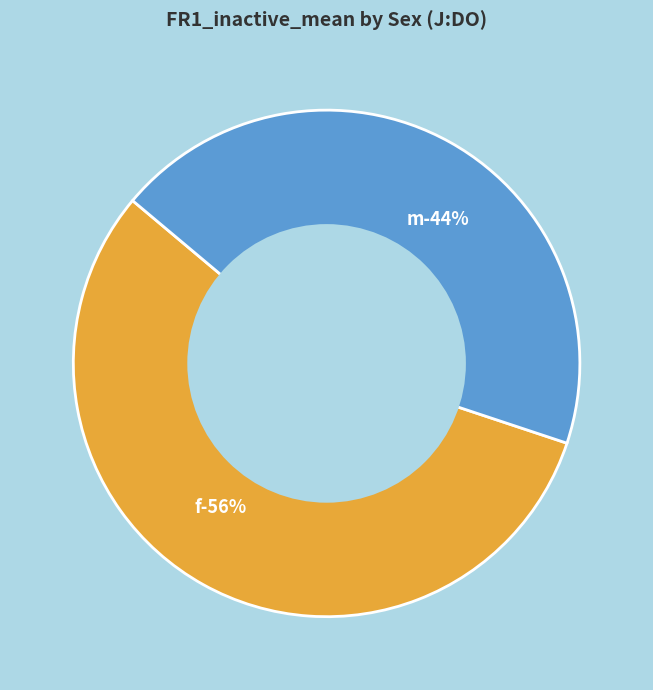

True or false: m accounts for 33% of the total.

False